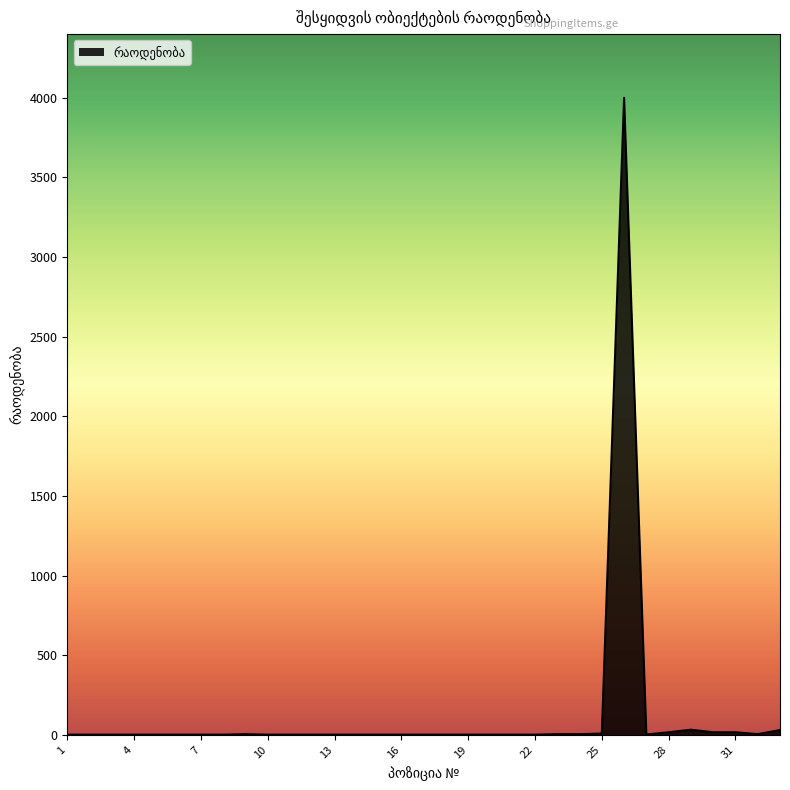

What is the greatest value displayed?

4000